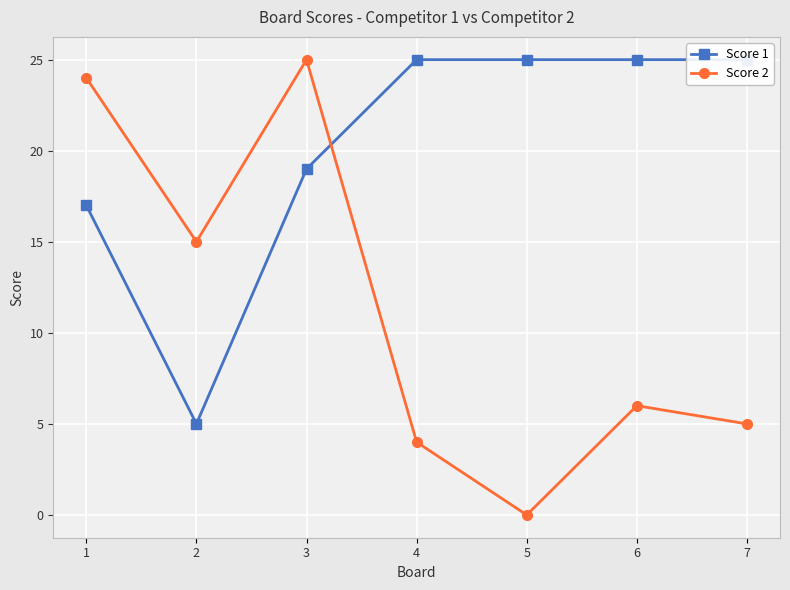

How many intersections are there between Score 1 and Score 2?

1